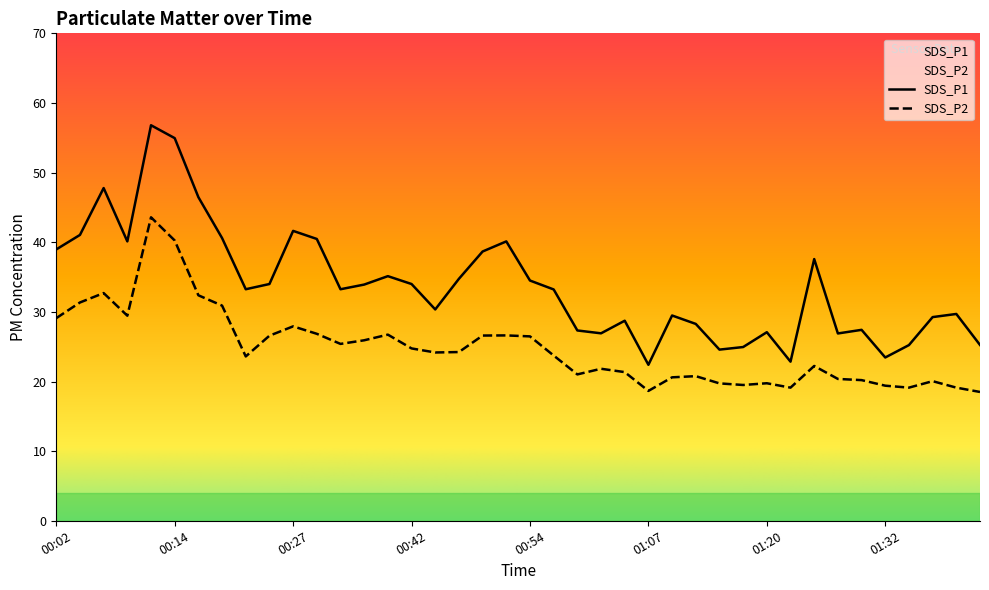

Where is SDS_P2 nearest to the value 31?

00:19